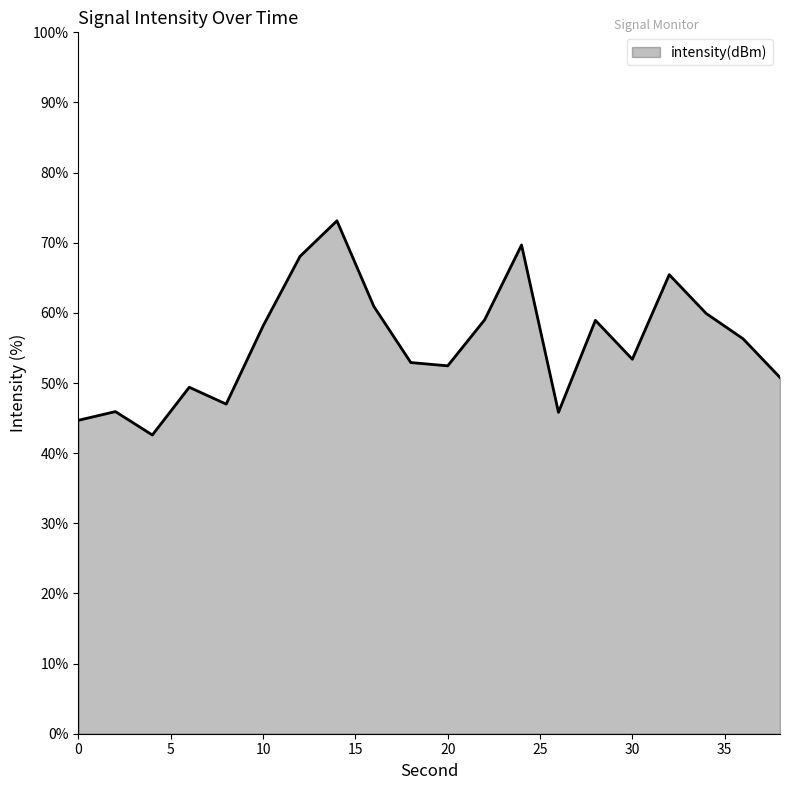

What is the difference between the maximum and minimum values?

30.5